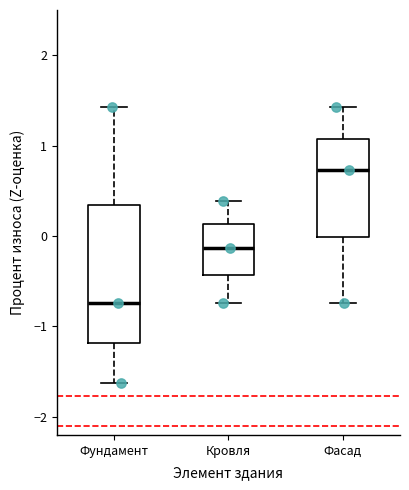

Where does the median line of the box for Фундамент sit on the y-axis? The values are not printed on the chart, so give them approximately, as read against the axis.

-0.7